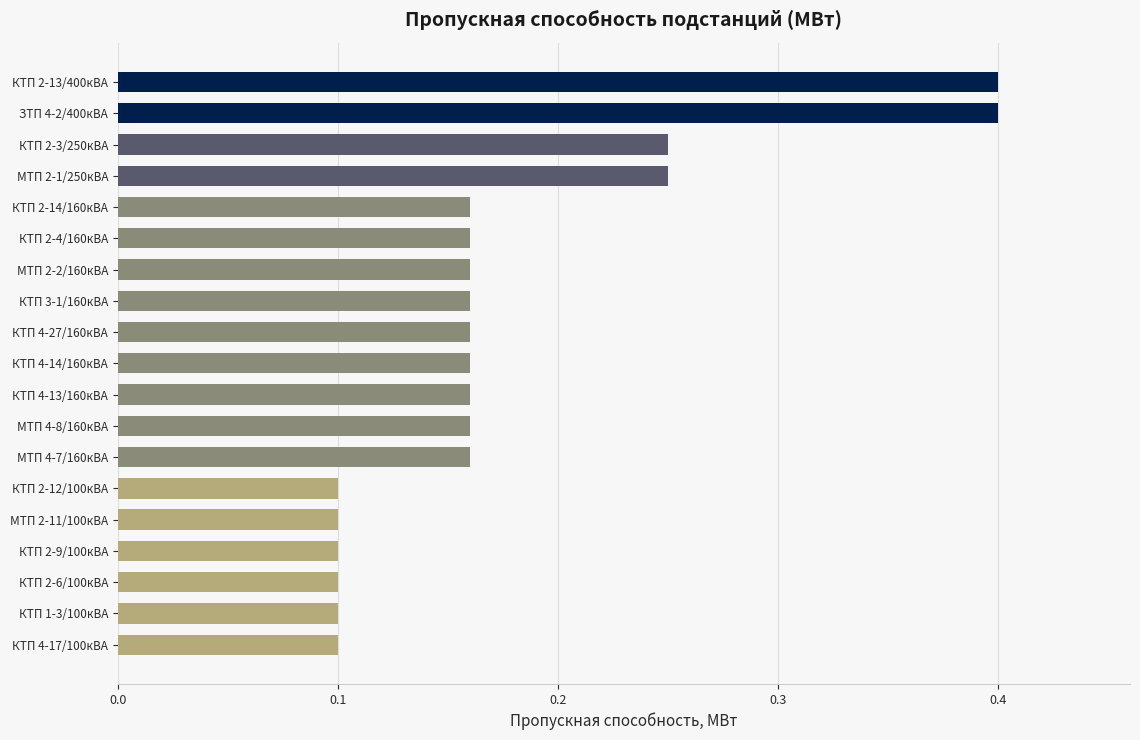

What is the greatest value displayed?

0.4